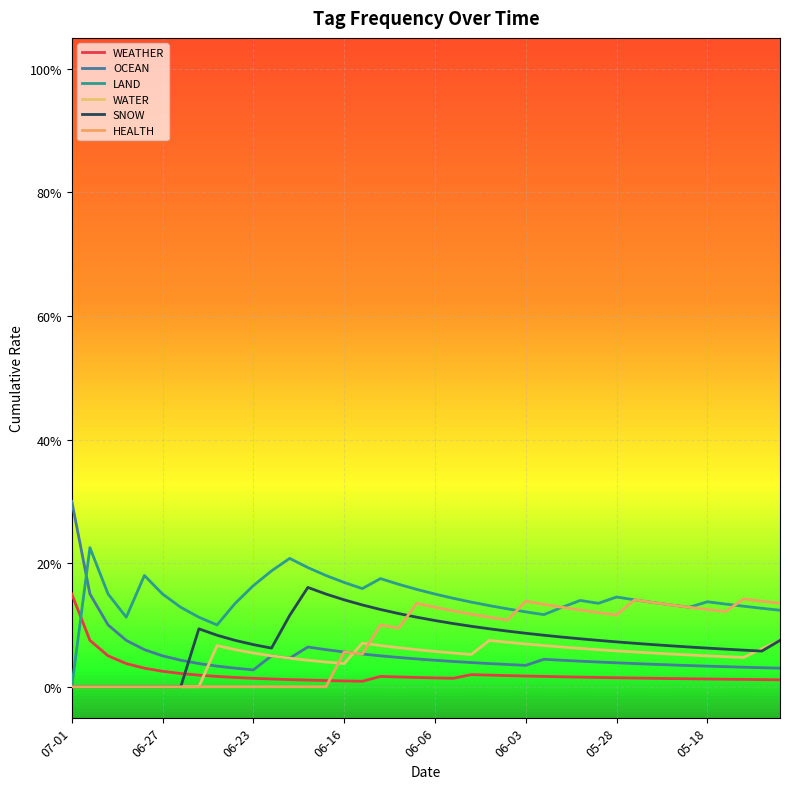

Does the chart display data point markers on the line(s)?

No